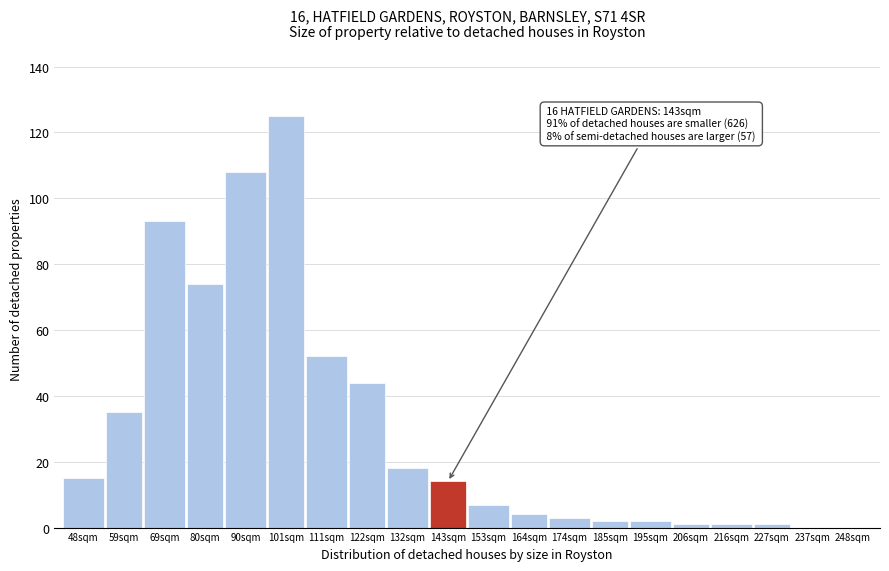

Reading left to right, list all the values displayed in this chart.

48sqm=15	59sqm=35	69sqm=93	80sqm=74	90sqm=108	101sqm=125	111sqm=52	122sqm=44	132sqm=18	143sqm=14	153sqm=7	164sqm=4	174sqm=3	185sqm=2	195sqm=2	206sqm=1	216sqm=1	227sqm=1	237sqm=0	248sqm=0